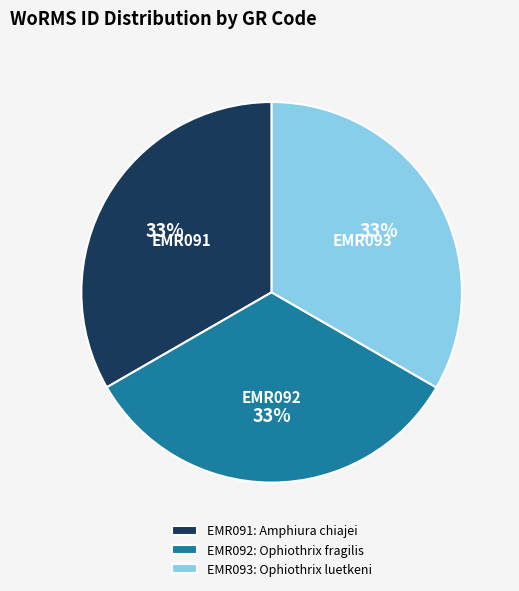

To the nearest percent, what is the average slice percentage?

33%